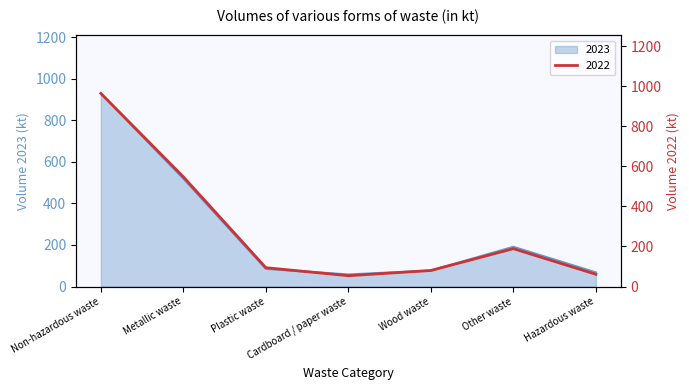

At which category does 2023 reach its first local valley?

Cardboard / paper waste